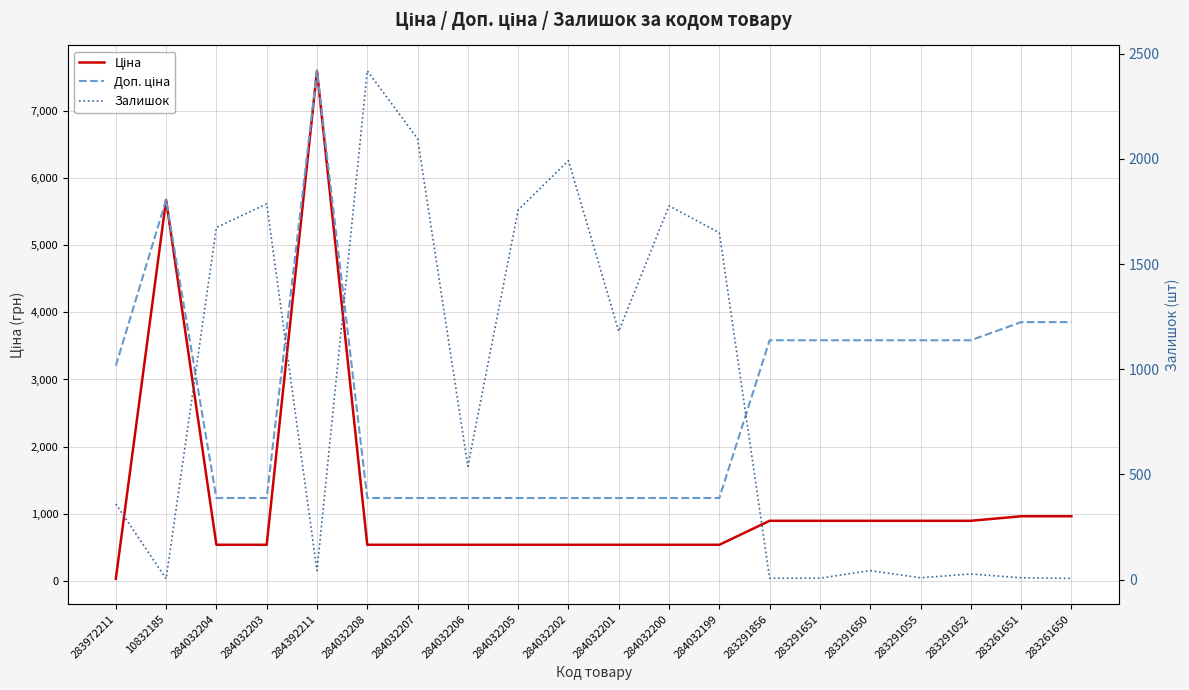

Is it true that Доп. ціна equals 3583.6 at 283291856?

True